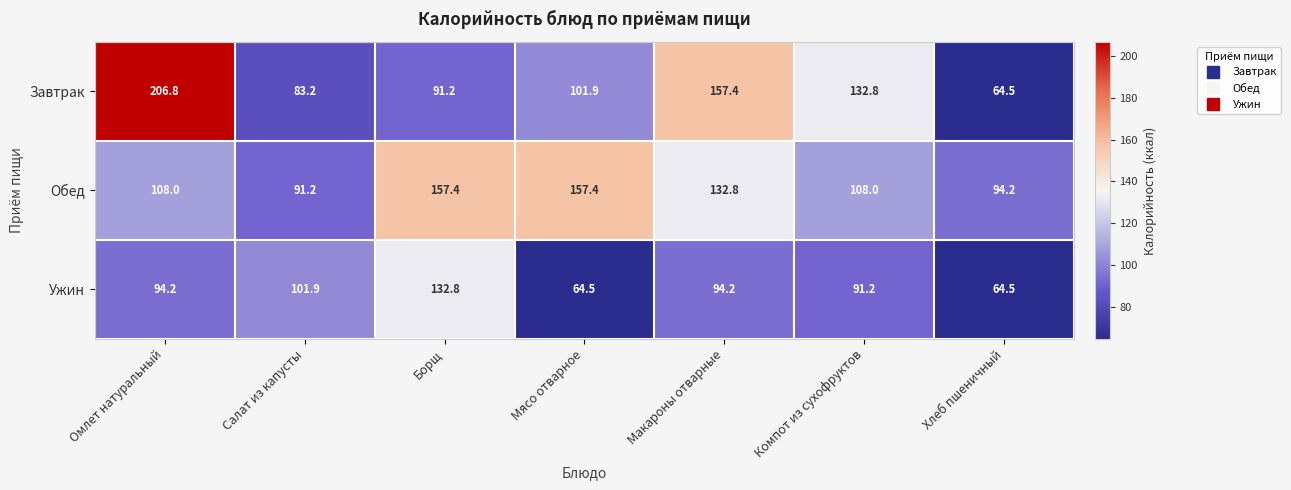

The Завтрак series shows 60.1 at Макароны отварные. True or false?

False